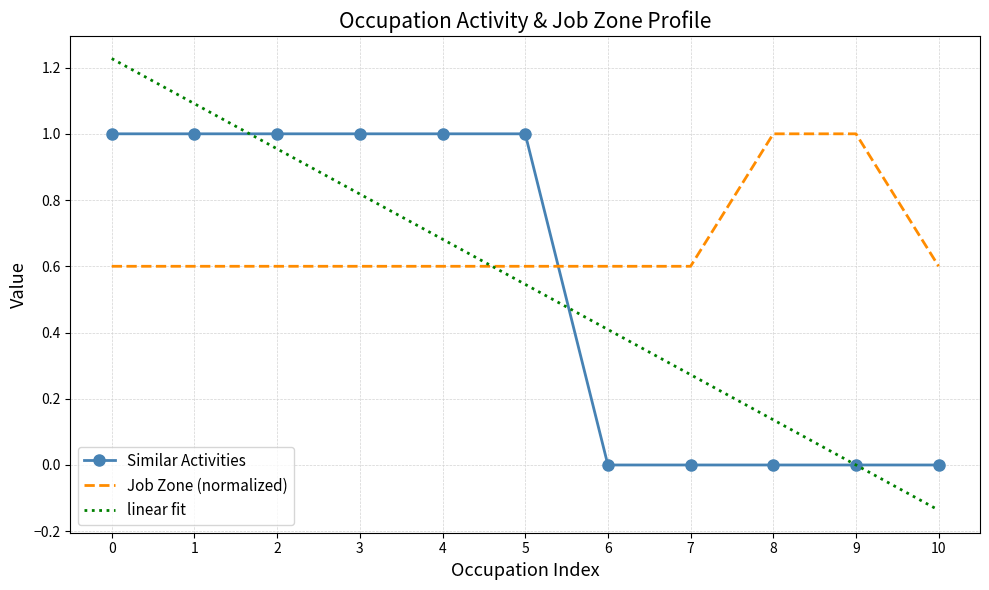

The value of Similar Activities at 1 is 1.0. True or false?

True